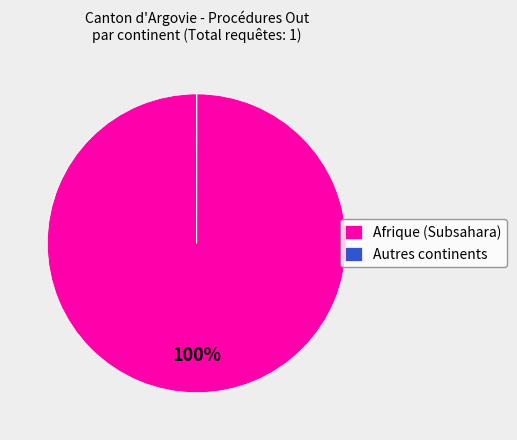

To the nearest percent, what portion does Afrique (Subsahara) represent?

100%